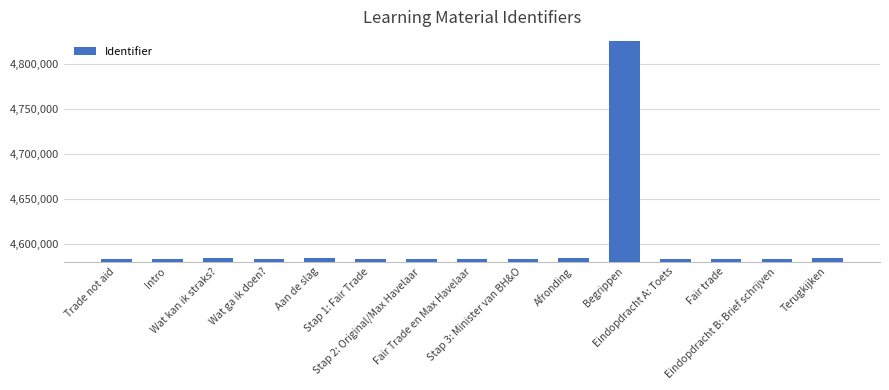

Is it true that the value at Intro is 2528803?

False